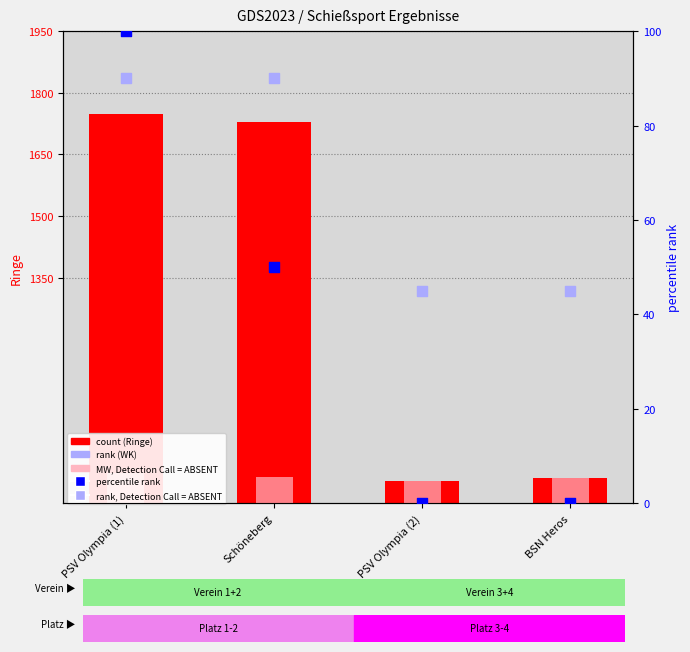

At which category is the sum across all series the highest?

PSV Olympia (1)